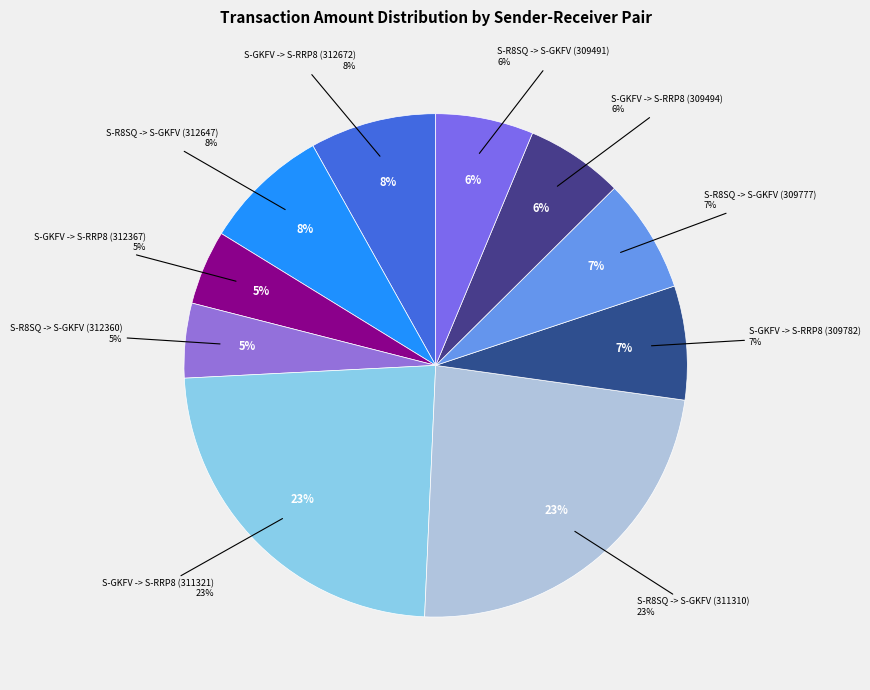

Is it true that S-R8SQ -> S-GKFV (309491) is 13% of the pie?

False